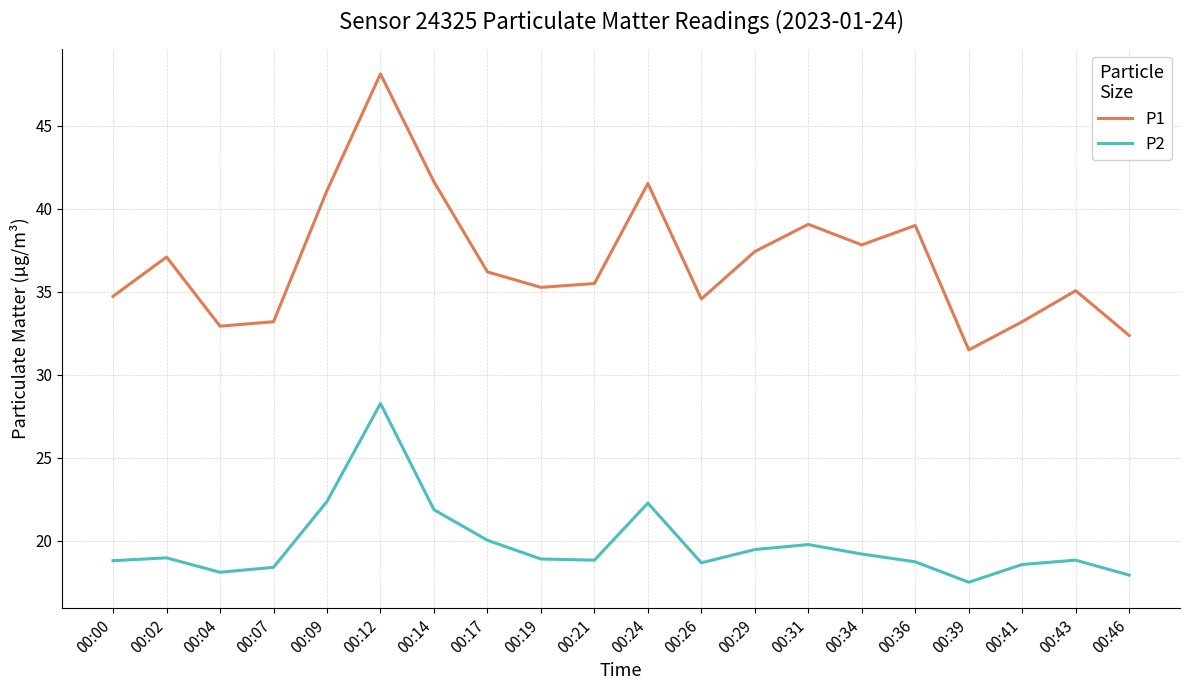

What is the maximum value shown in the chart?

48.1